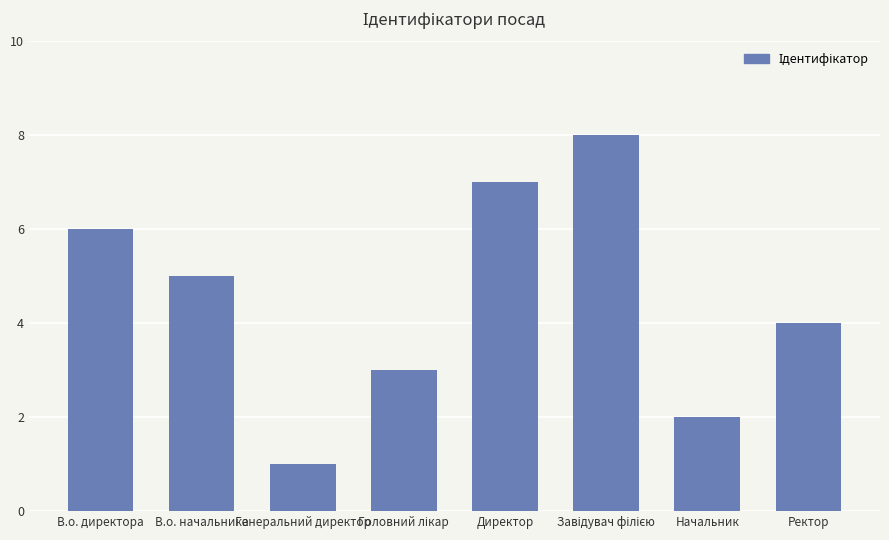

Where is the data nearest to the value 4?

Ректор